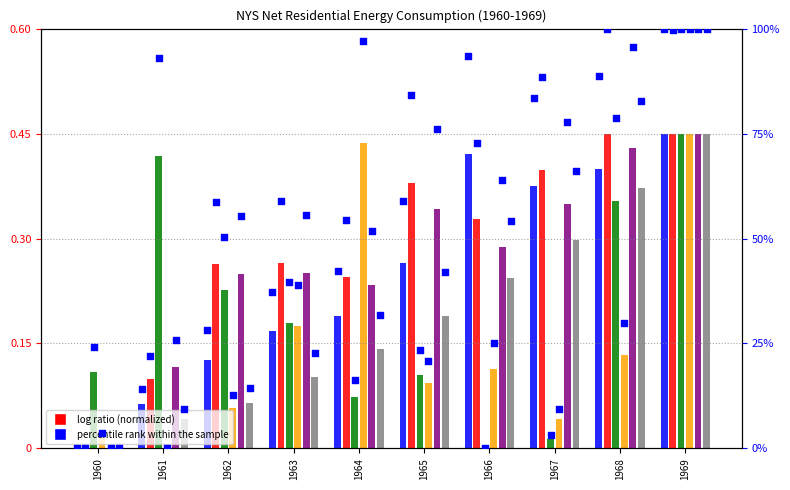

Approximately how many times larger is the value at 1965 compared to 1962?

2.1